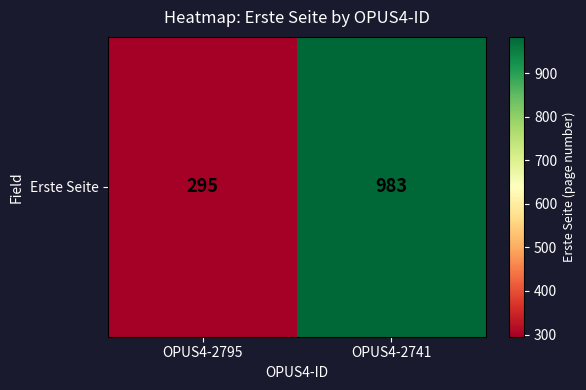

At which category does the chart reach its minimum across all series?

OPUS4-2795